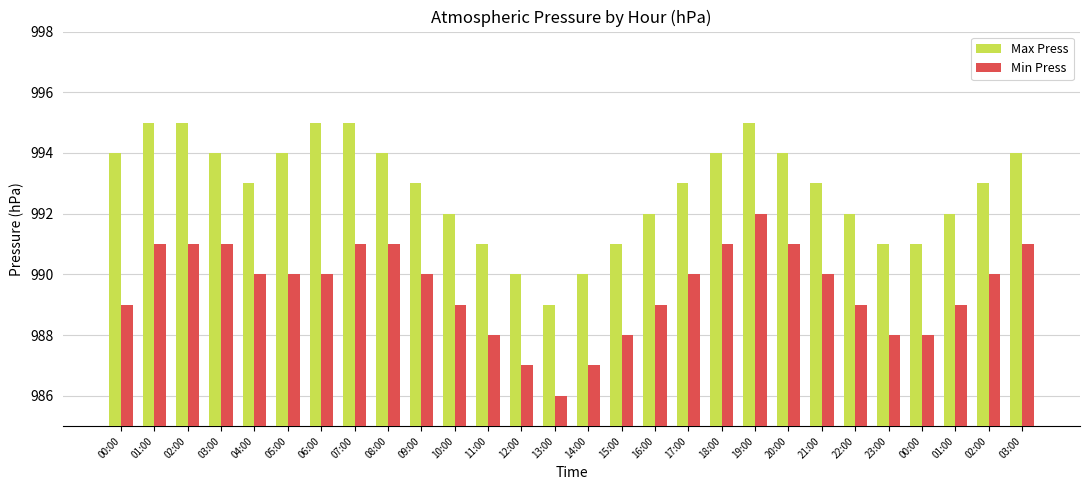

What is the difference between the maximum and second lowest values in the Max Press series?

5